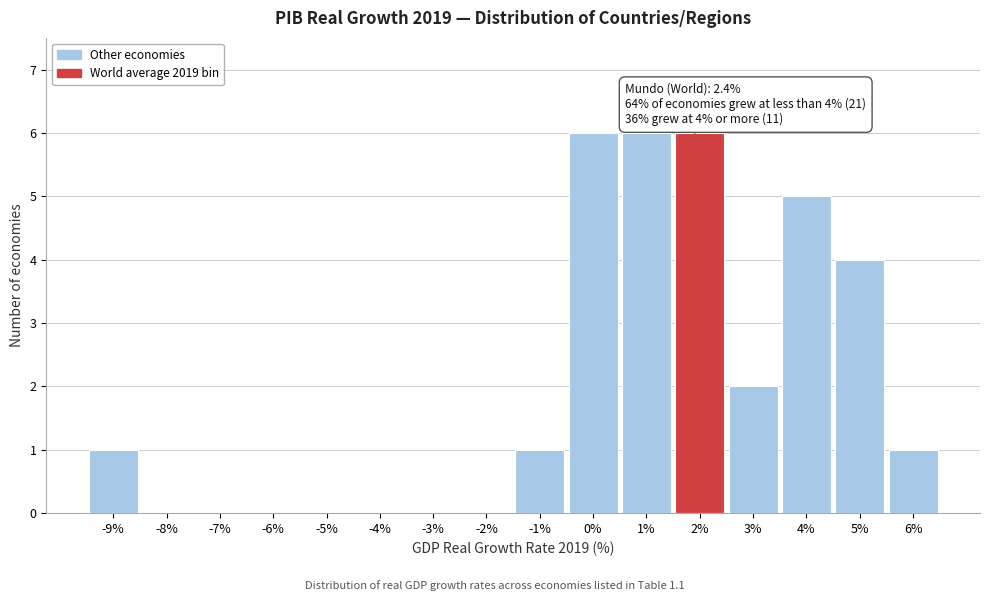

Reading left to right, what are all the values shown in this chart?

-9%=1	-8%=0	-7%=0	-6%=0	-5%=0	-4%=0	-3%=0	-2%=0	-1%=1	0%=6	1%=6	2%=6	3%=2	4%=5	5%=4	6%=1